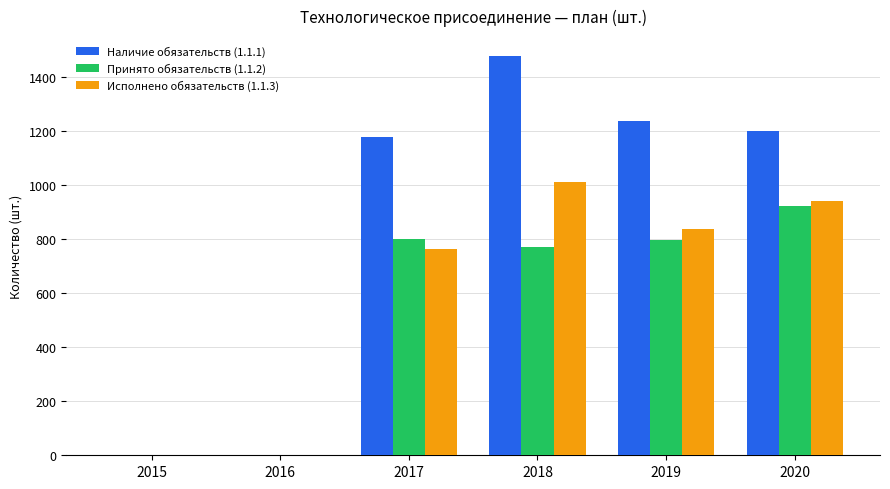

How many categories are shown in the chart?

6